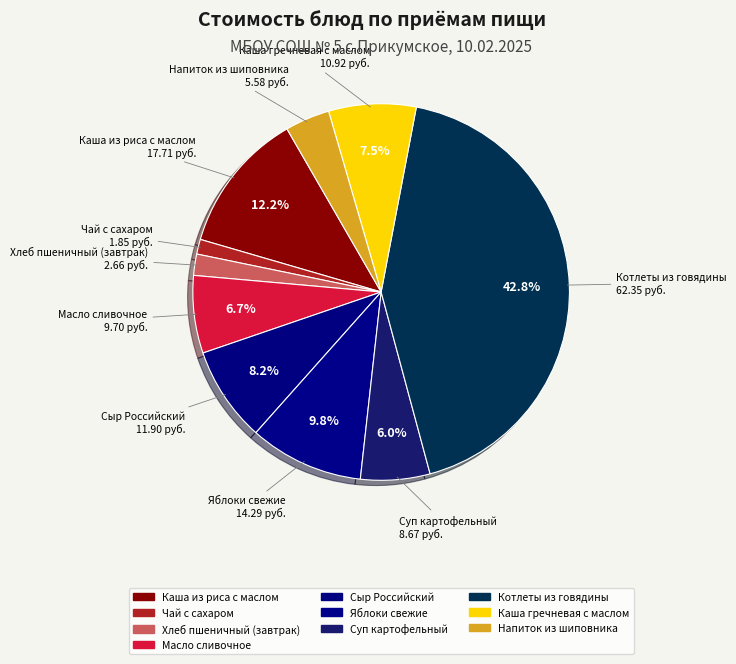

To the nearest percent, what is the difference between the Котлеты из говядины and Сыр Российский slice percentages?

35%